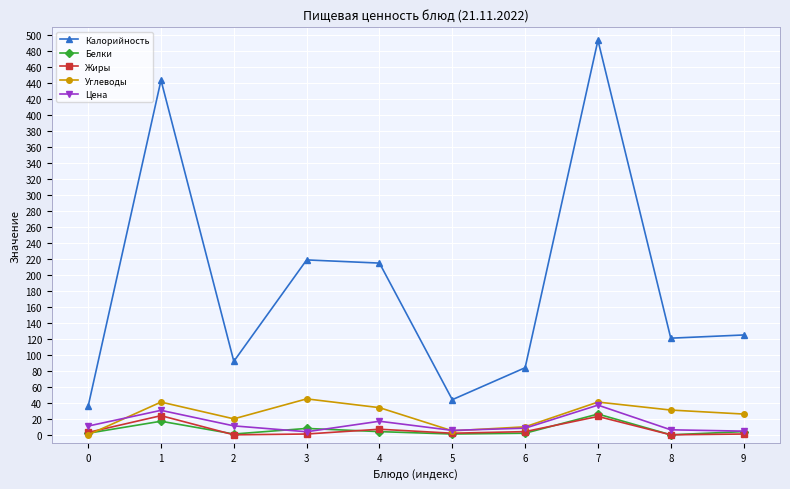

At which category does Белки reach its first local peak?

1